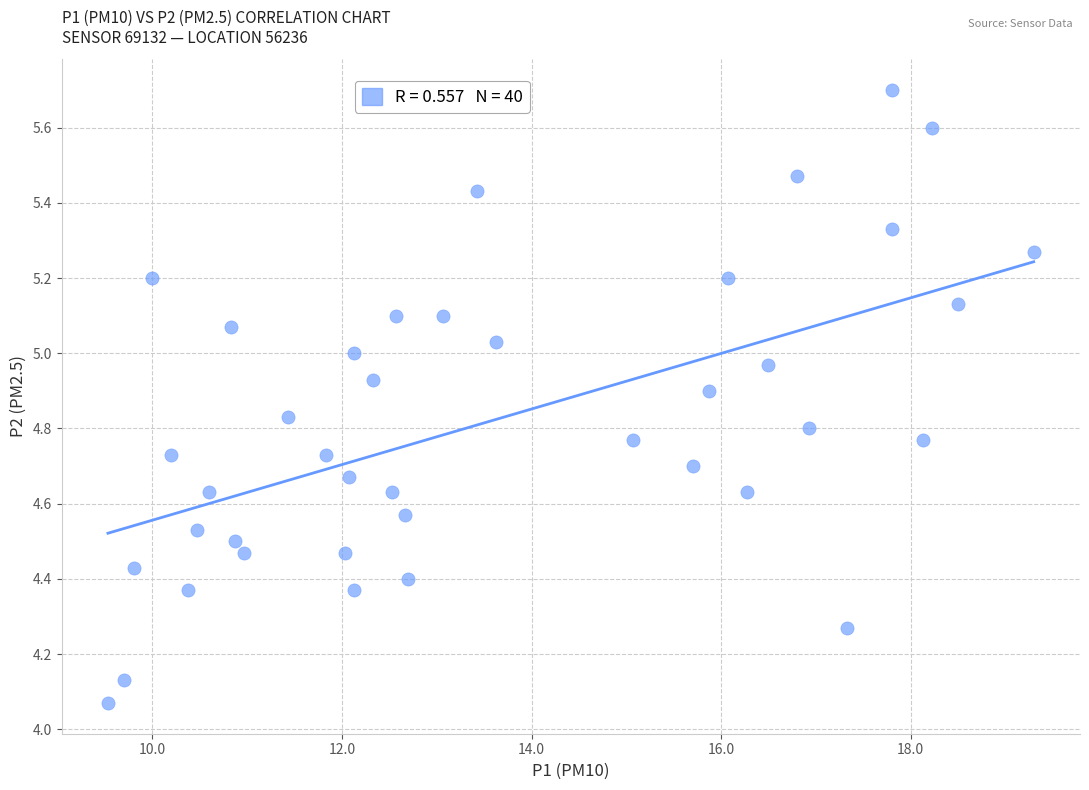

What is the range of Y values (max minus min)?

1.6